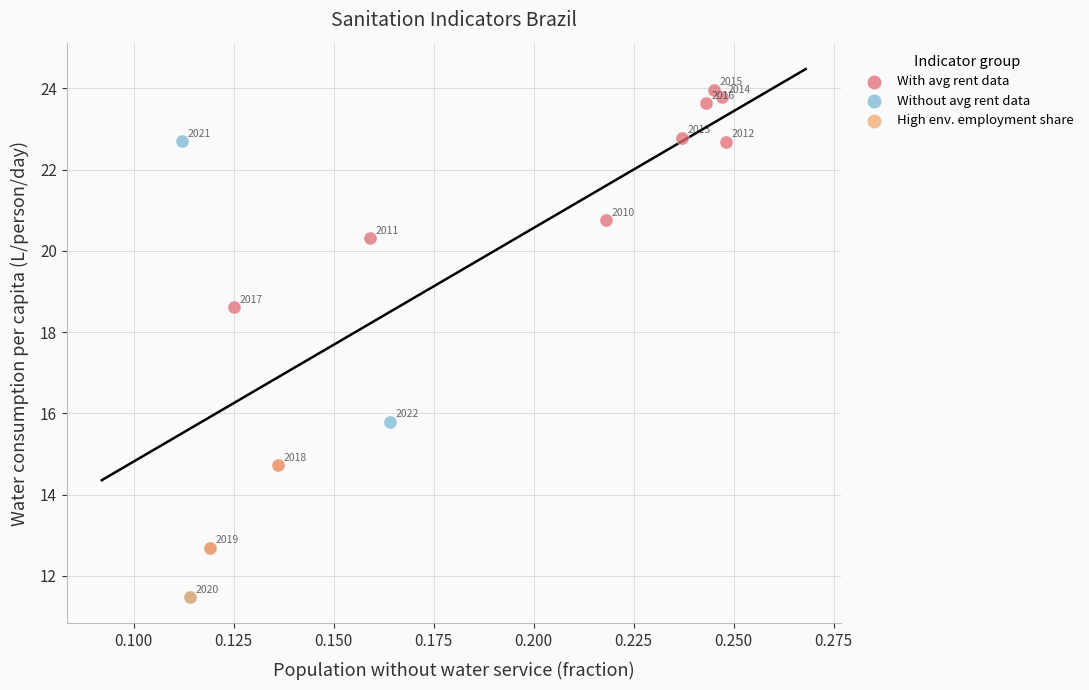

Which series contains the highest Y value?

With avg rent data